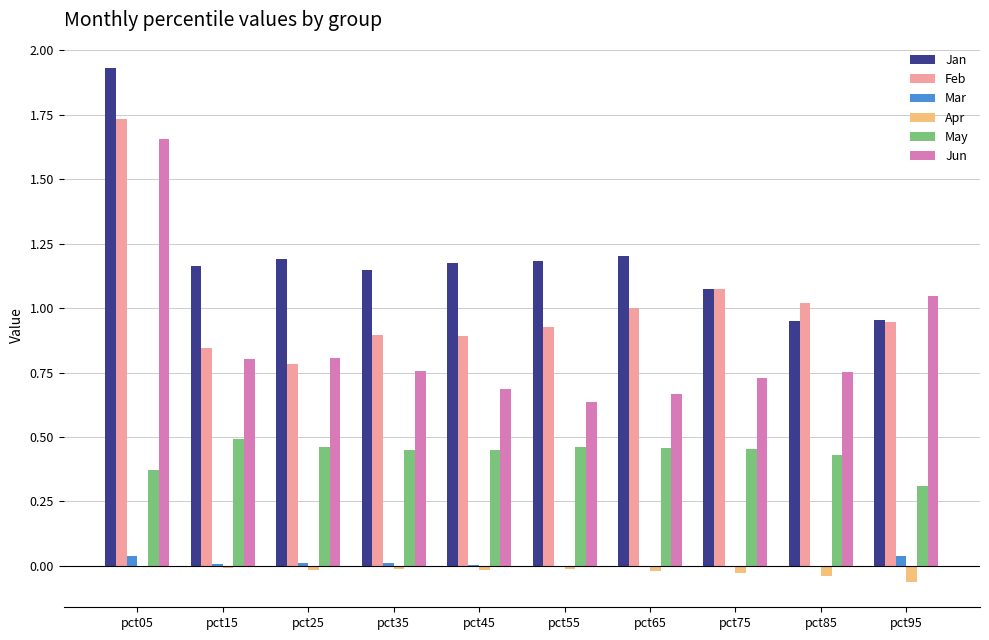

Are the bars grouped side by side (vs. stacked)?

Yes